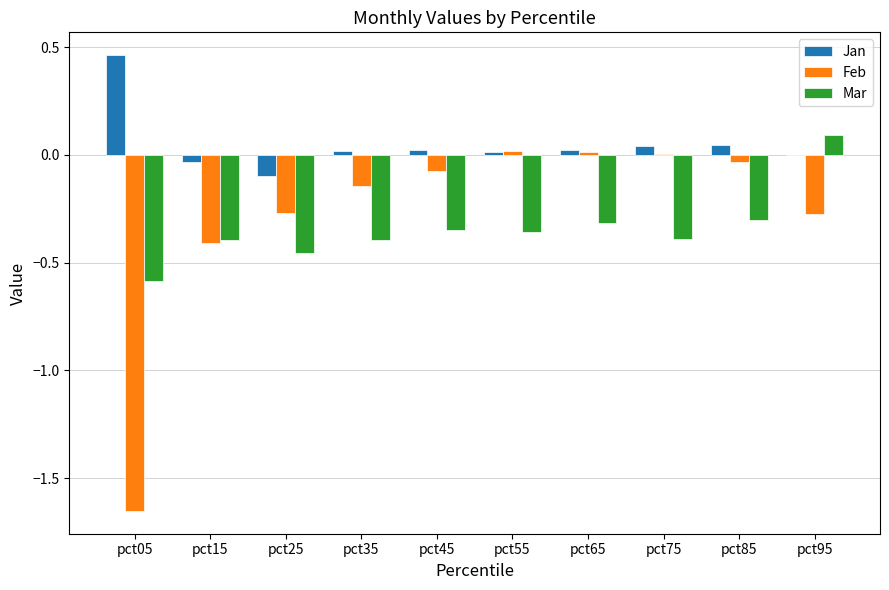

At which label is Mar closest to 0?

pct95